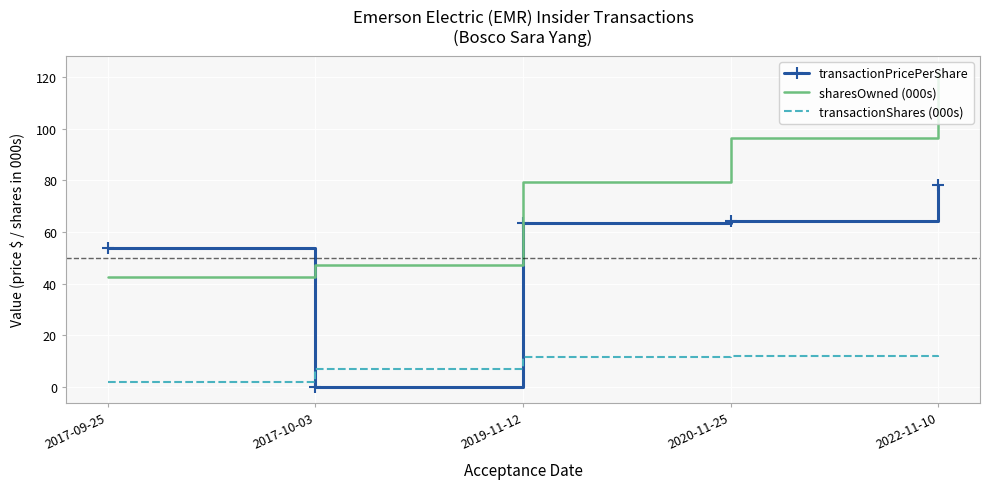

Between 2019-11-12 and 2022-11-10, which series saw the biggest shift?

sharesOwned (000s)